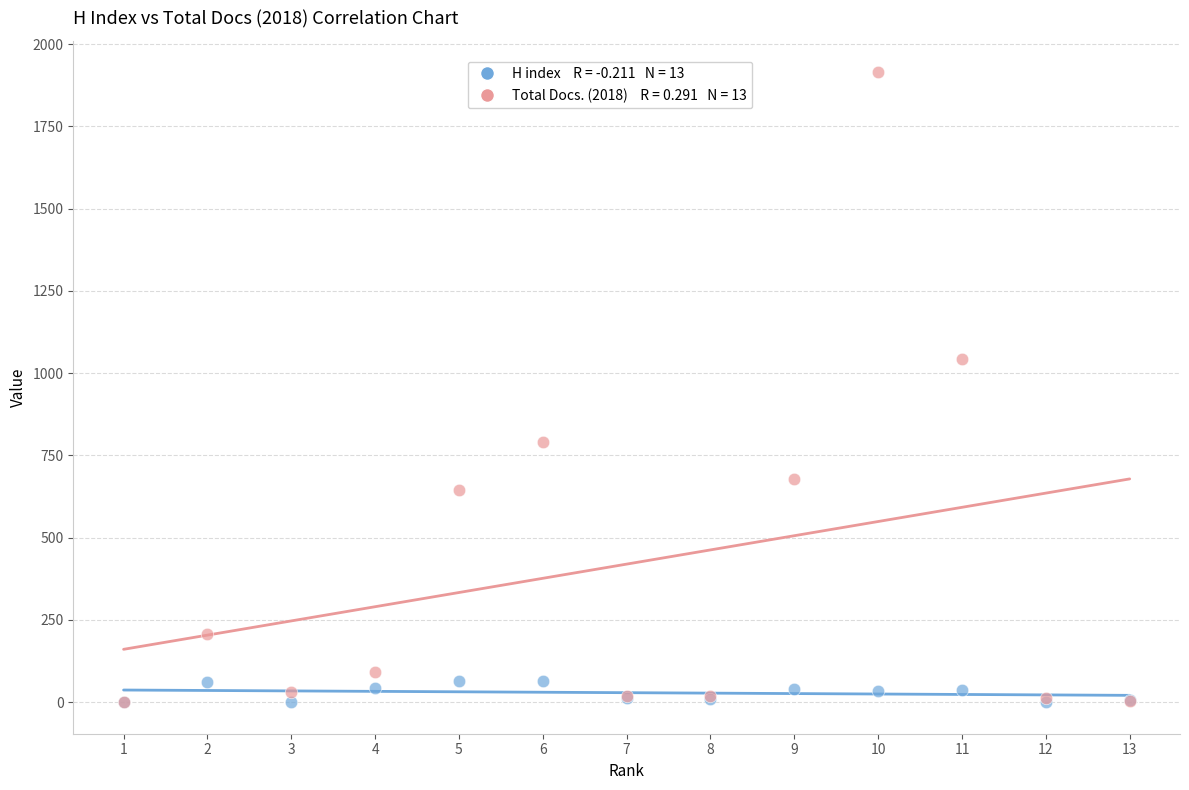

Across all series, what Y value is closest to 957?

1042